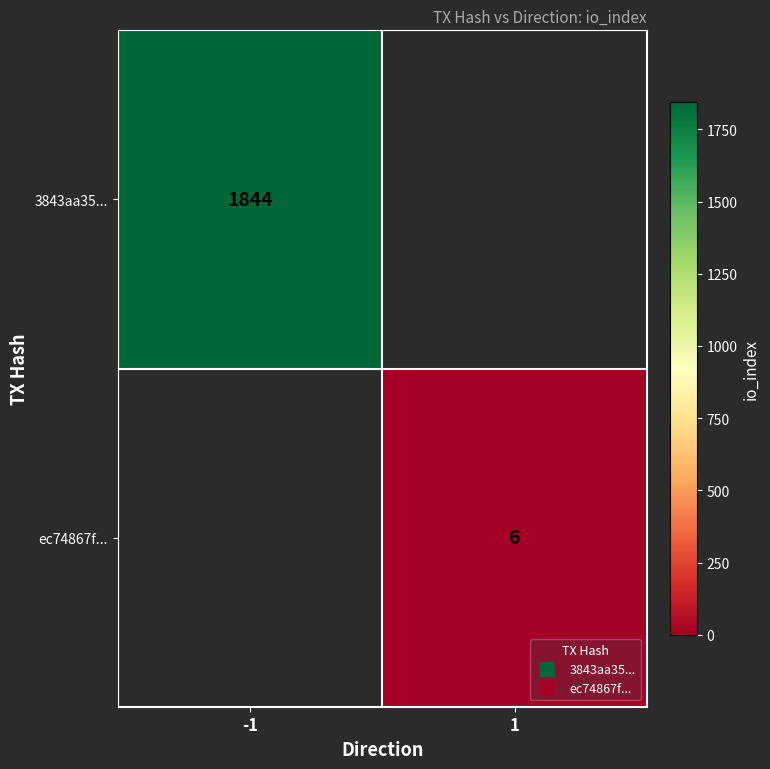

What is the sum of the 3843aa35... values at 1 and -1?

1844